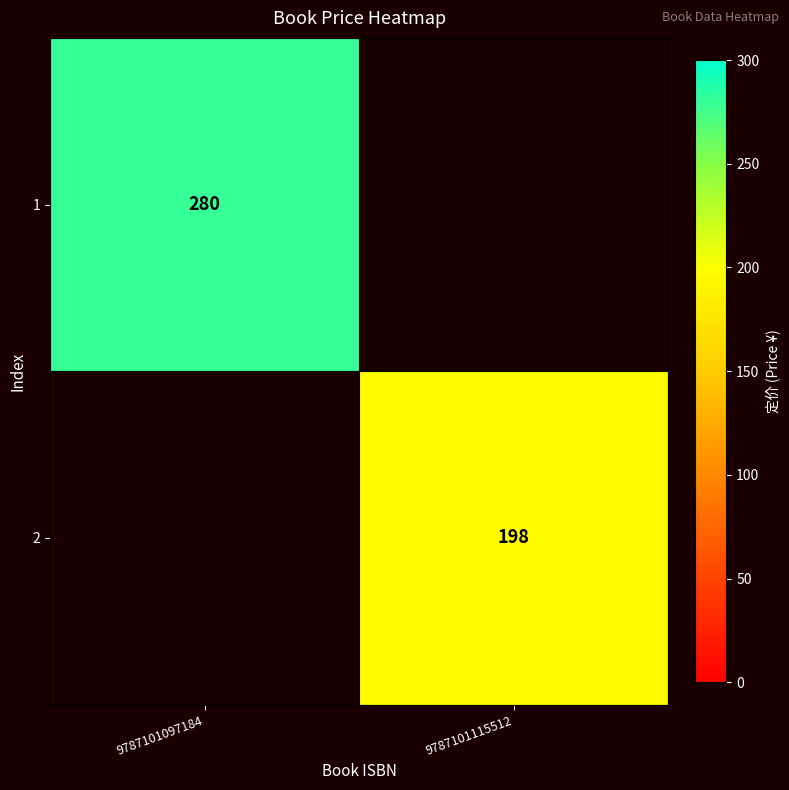

The value of 2 at 9787101115512 is 116. True or false?

False